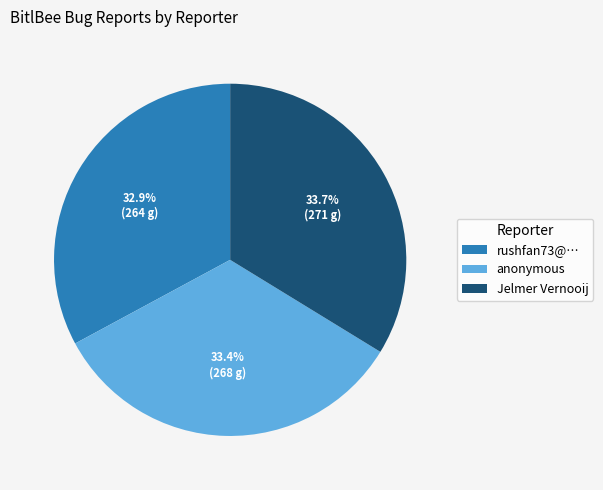

How many segments does this pie chart have?

3